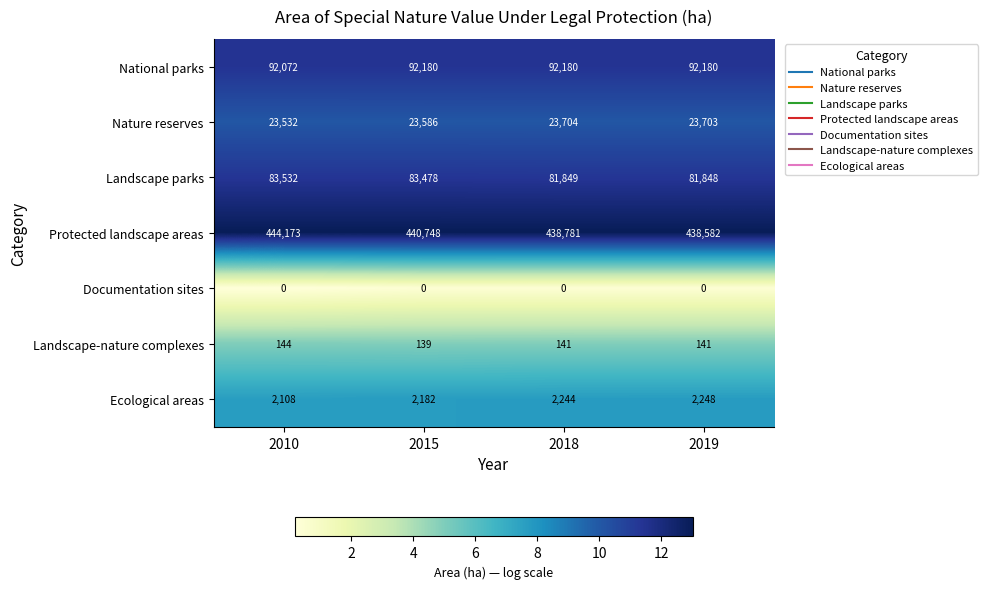

At how many categories does at least one series exceed 11?

4